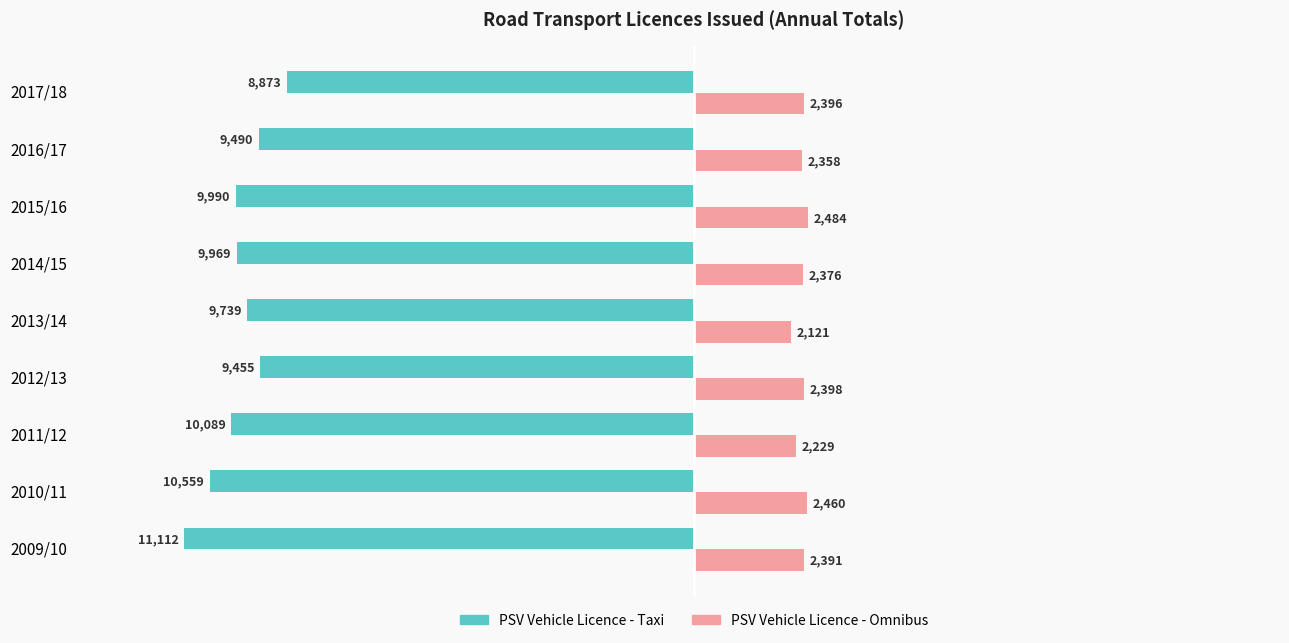

What is the difference between the second highest and second lowest values in the PSV Vehicle Licence - Taxi series?

1104